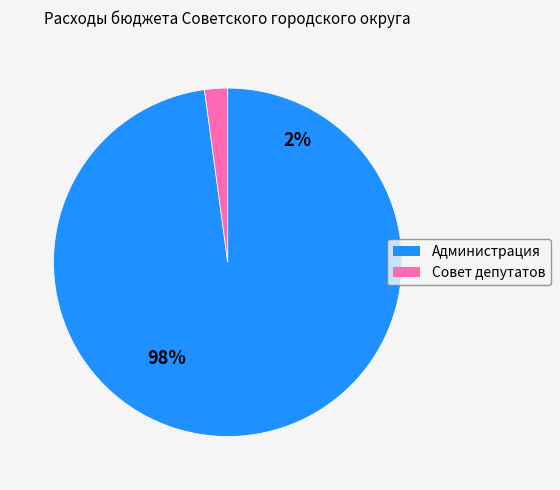

Does any single category account for the majority?

Yes